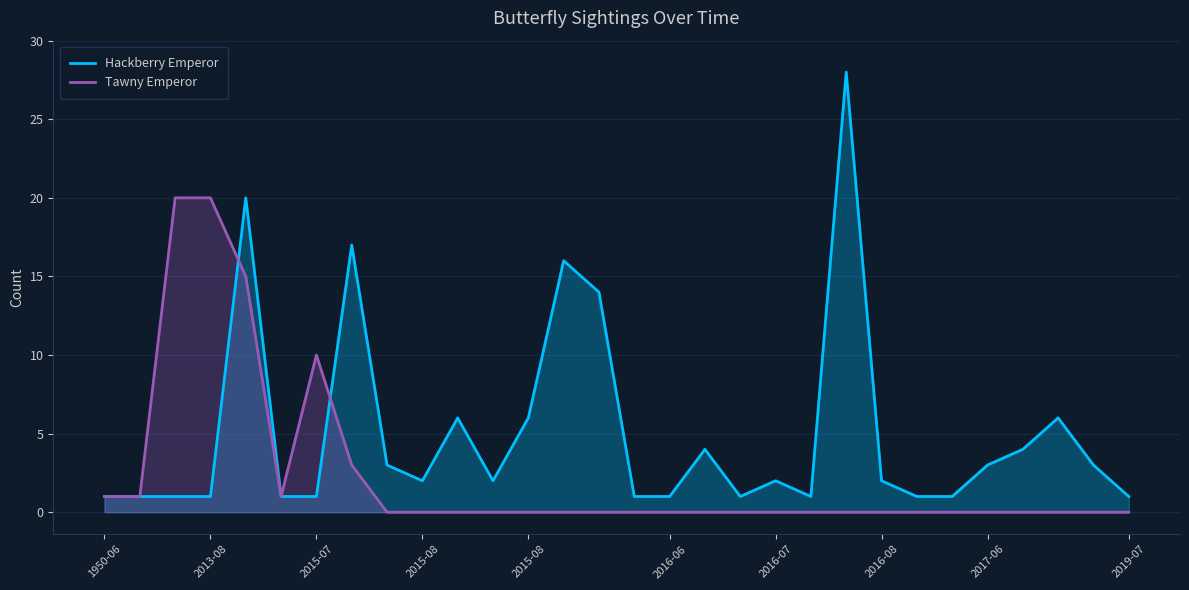

How many interior local peaks does the Tawny Emperor series have?

1